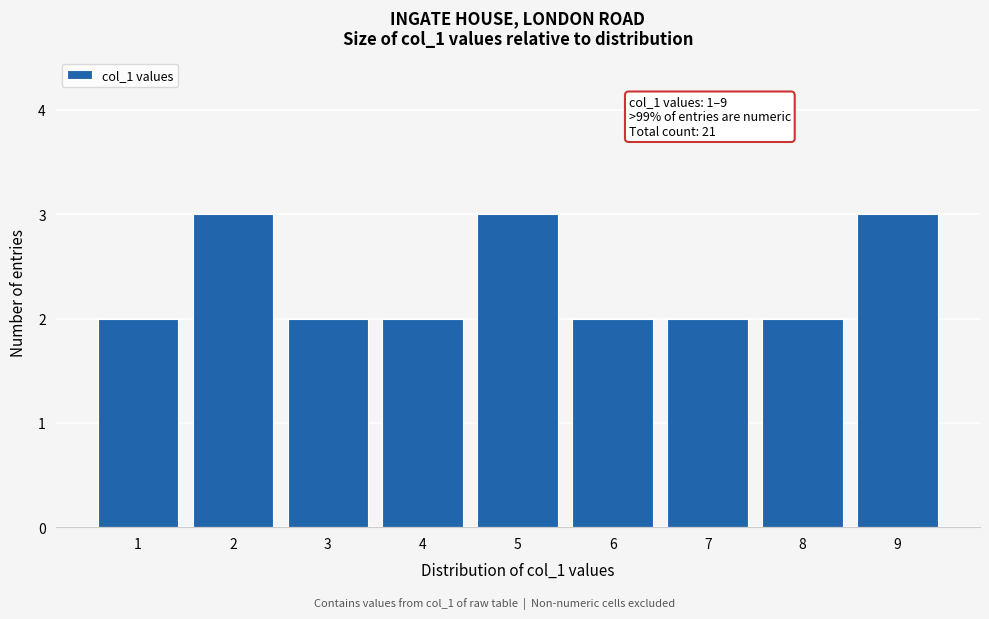

Reading left to right, list all the values displayed in this chart.

1=2	2=3	3=2	4=2	5=3	6=2	7=2	8=2	9=3